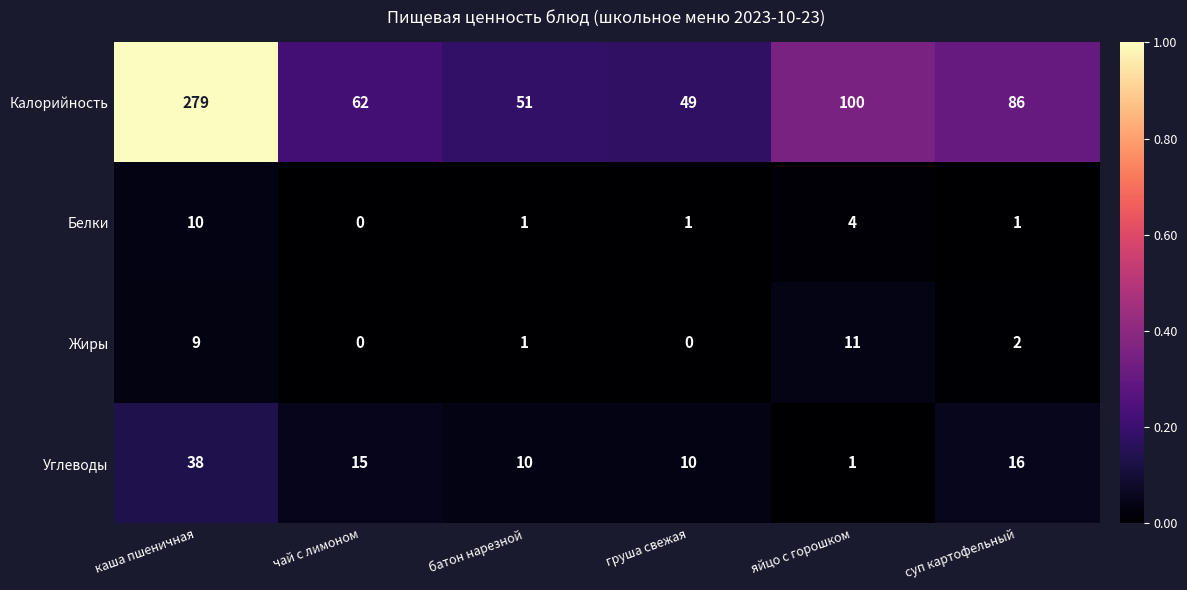

Reading left to right, list all the values displayed in this chart.

Калорийность: 279	62	51	49	100	86
Белки: 10	0	1	1	4	1
Жиры: 9	0	1	0	11	2
Углеводы: 38	15	10	10	1	16